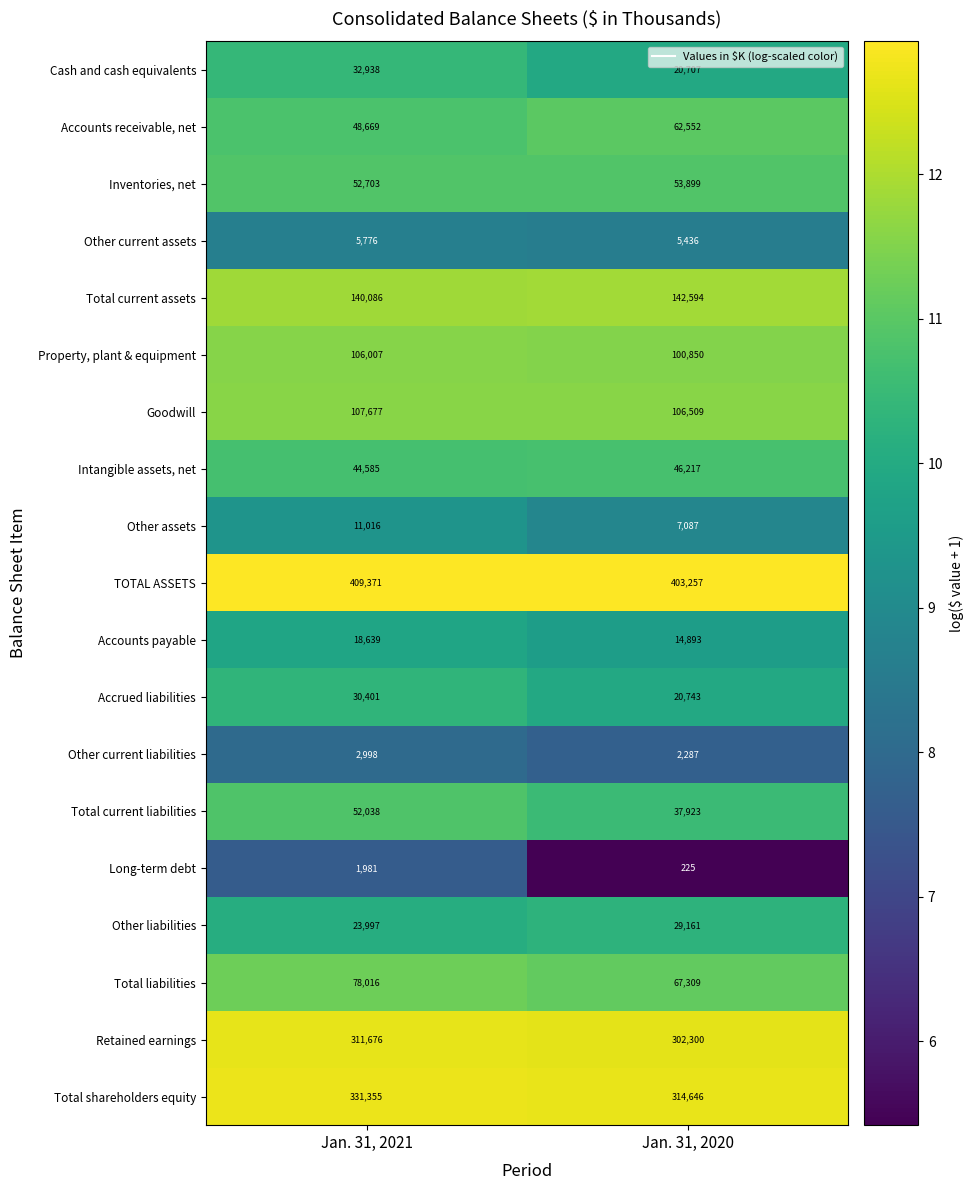

Which series changed the most between Jan. 31, 2021 and Jan. 31, 2020?

Total shareholders equity